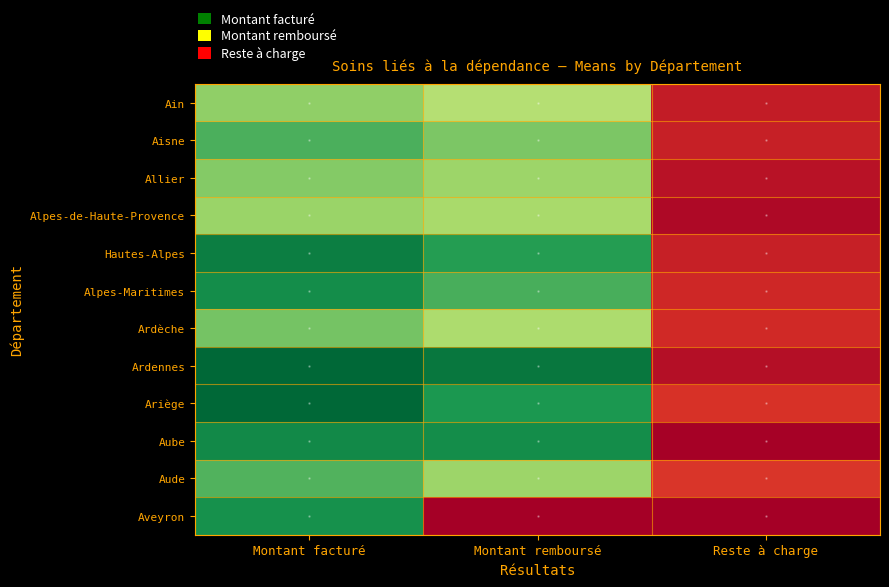

Reading left to right, extract all data points from this chart.

Ain: Montant facturé=16.2	Montant remboursé=14.8	Reste à charge=1.4
Aisne: Montant facturé=18.4	Montant remboursé=16.9	Reste à charge=1.5
Allier: Montant facturé=16.7	Montant remboursé=15.8	Reste à charge=0.9
Alpes-de-Haute-Provence: Montant facturé=15.8	Montant remboursé=15.4	Reste à charge=0.5
Hautes-Alpes: Montant facturé=21.0	Montant remboursé=19.6	Reste à charge=1.5
Alpes-Maritimes: Montant facturé=20.4	Montant remboursé=18.6	Reste à charge=1.8
Ardèche: Montant facturé=17.1	Montant remboursé=15.2	Reste à charge=1.9
Ardennes: Montant facturé=22.1	Montant remboursé=21.4	Reste à charge=0.7
Ariège: Montant facturé=22.1	Montant remboursé=19.8	Reste à charge=2.3
Aube: Montant facturé=20.5	Montant remboursé=20.4	Reste à charge=0.1
Aude: Montant facturé=18.3	Montant remboursé=15.8	Reste à charge=2.5
Aveyron: Montant facturé=20.2	Montant remboursé=0.0	Reste à charge=0.0